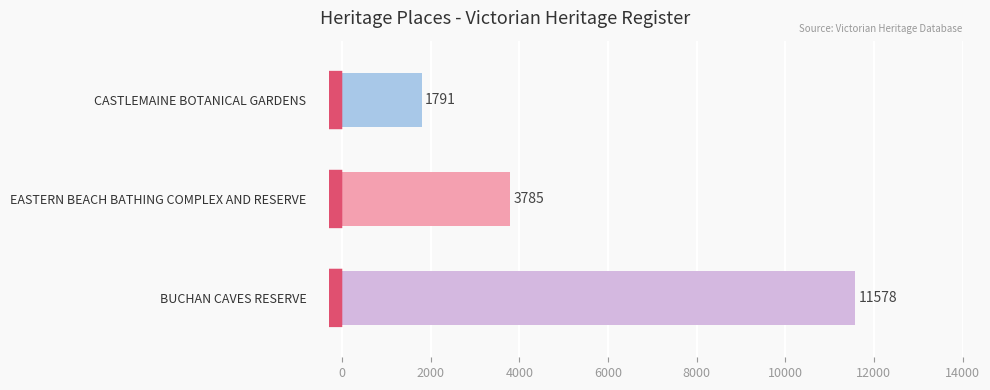

Which has a higher value, EASTERN BEACH BATHING COMPLEX AND RESERVE or BUCHAN CAVES RESERVE?

BUCHAN CAVES RESERVE